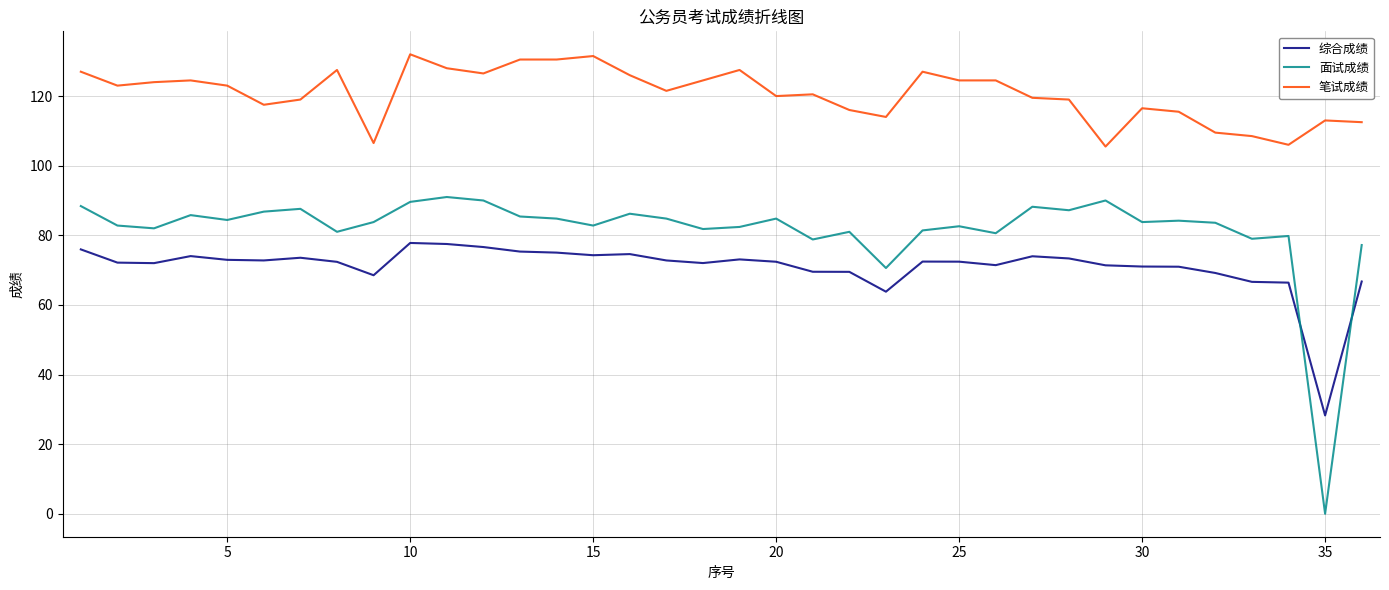

True or false: 笔试成绩 and 面试成绩 cross at least once.

False